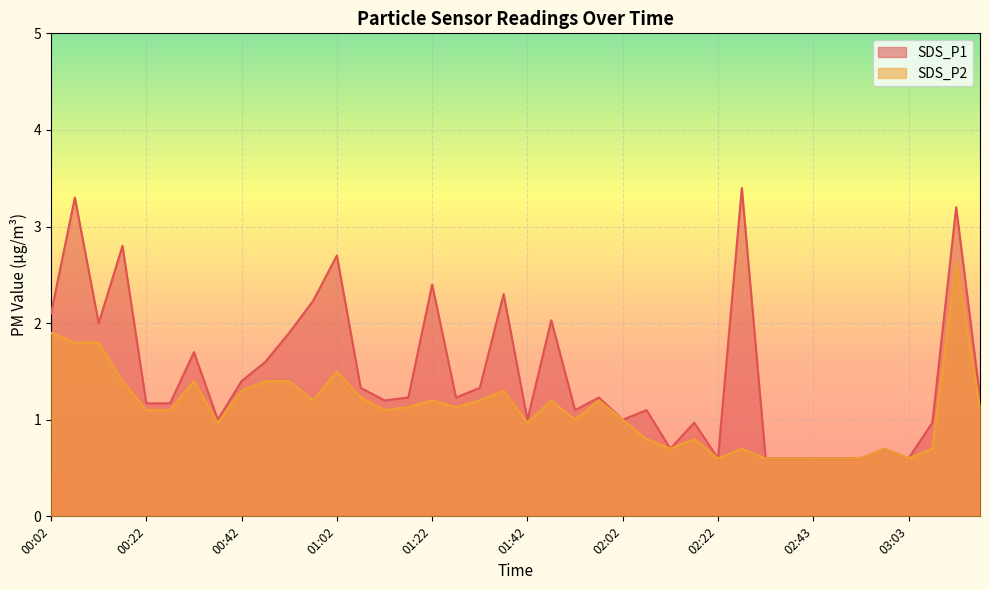

How many lines are shown in the chart?

2